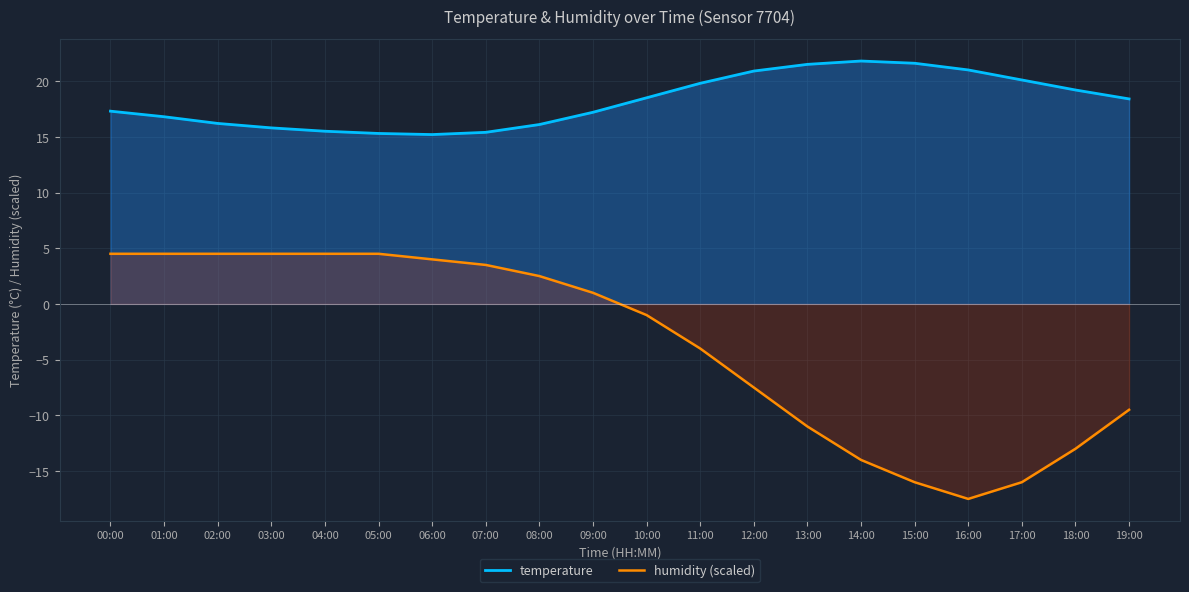

Which series changed the most between 02:00 and 14:00?

humidity (scaled)